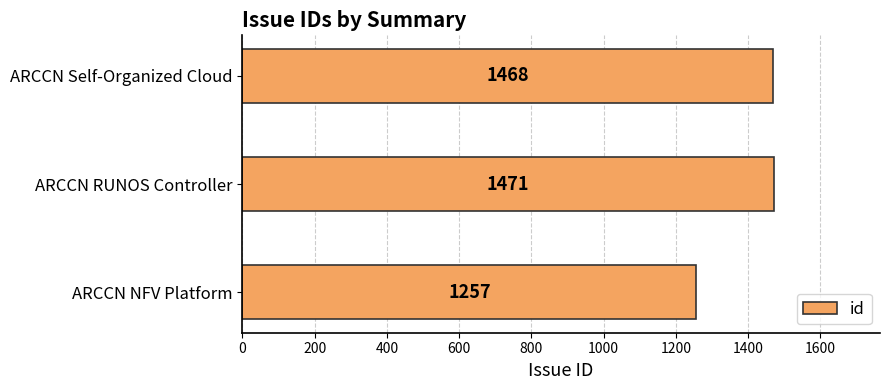

Reading bottom to top, list all the values displayed in this chart.

1257	1471	1468